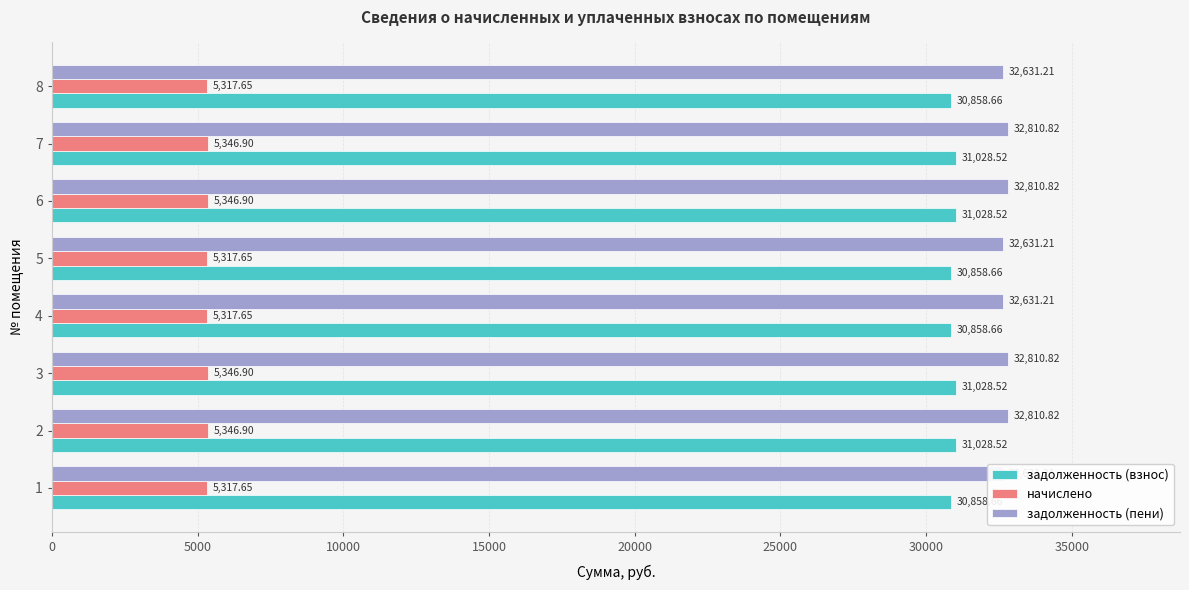

What is the minimum value shown in the chart?

5317.6